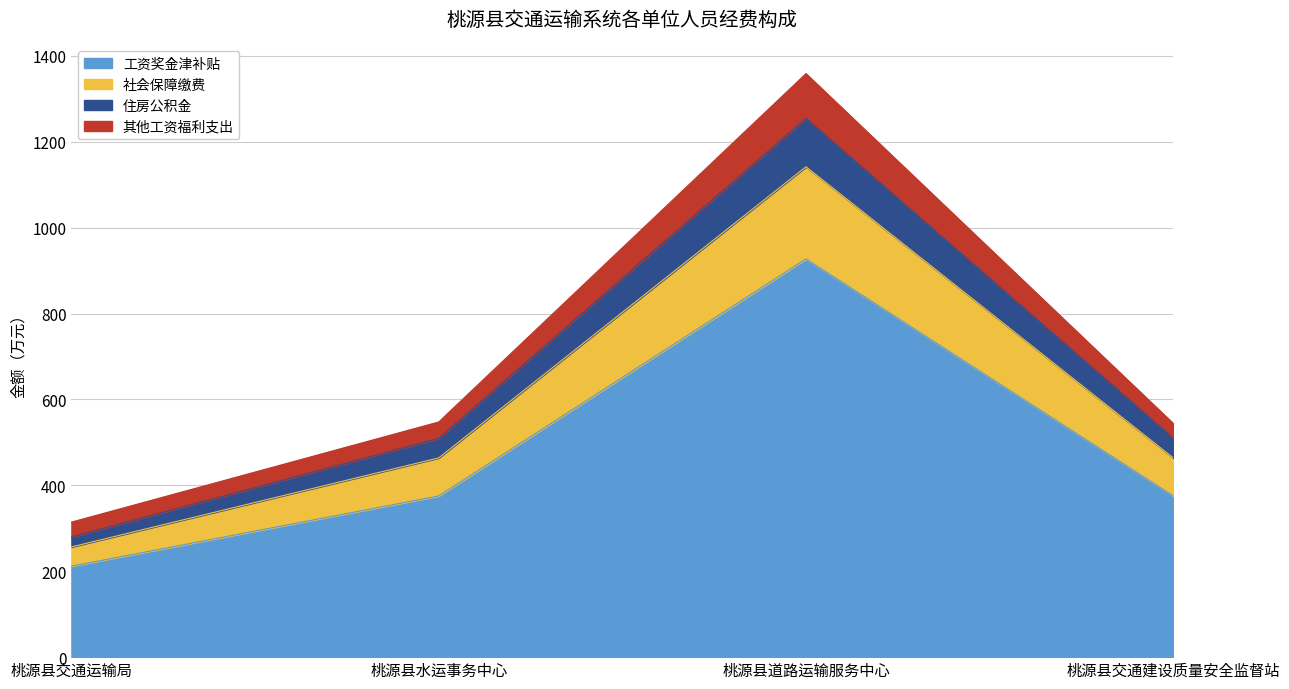

Is it true that 工资奖金津补贴 equals 51.9 at 桃源县交通运输局?

False